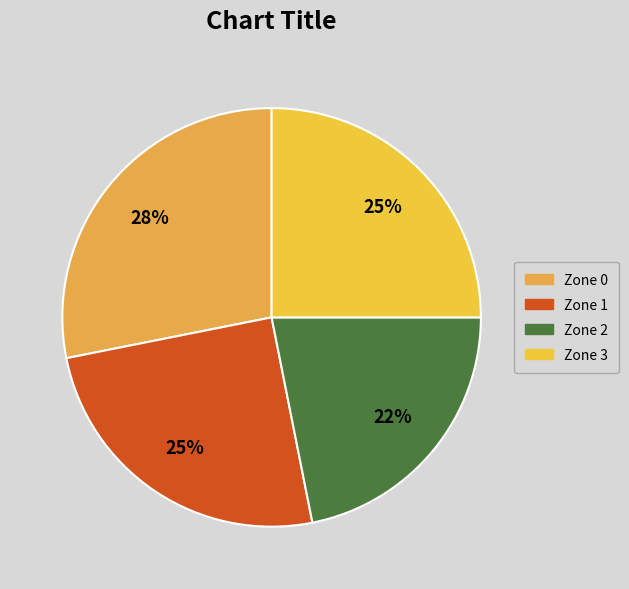

Count the number of slices in the pie.

4